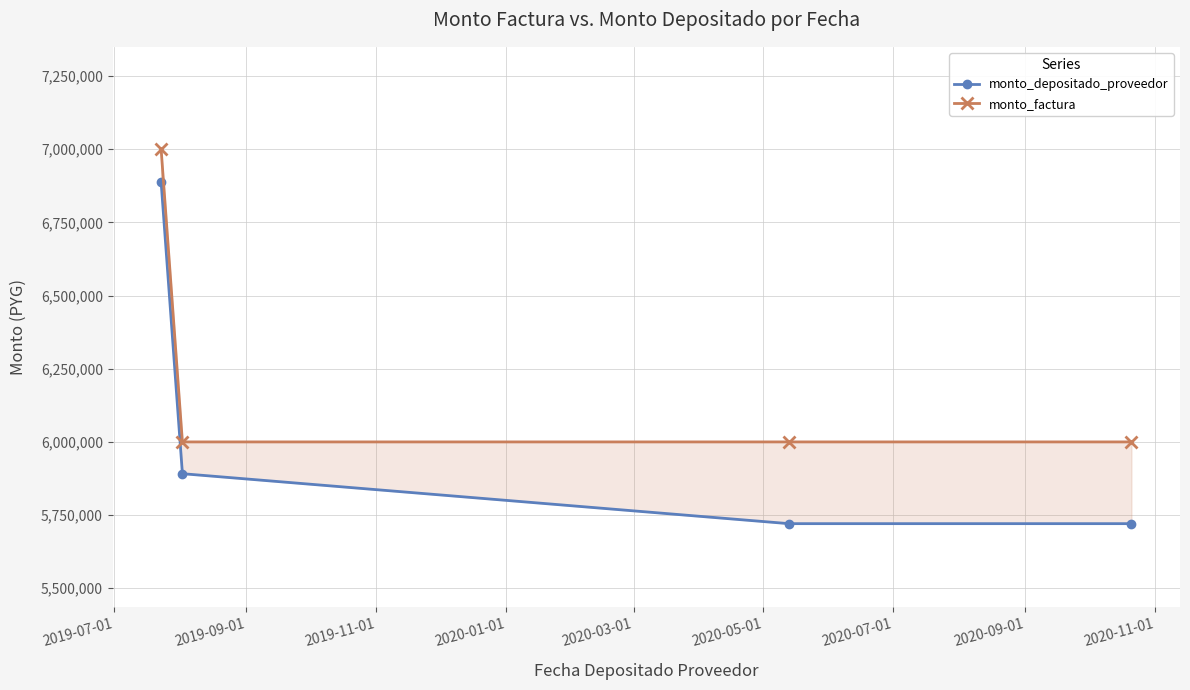

What is the minimum value for monto_depositado_proveedor?

5720686